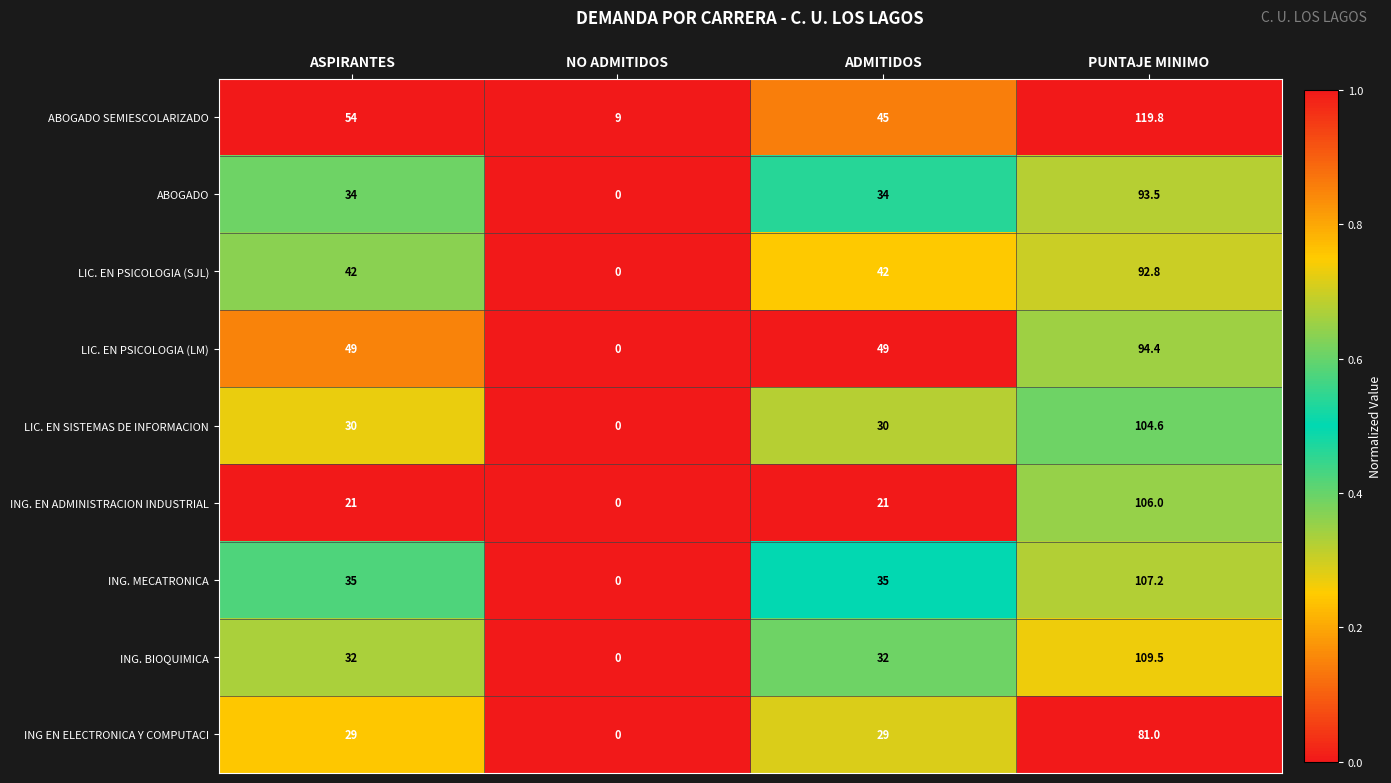

Which category has the highest value in the LIC. EN PSICOLOGIA (SJL) series?

PUNTAJE MINIMO